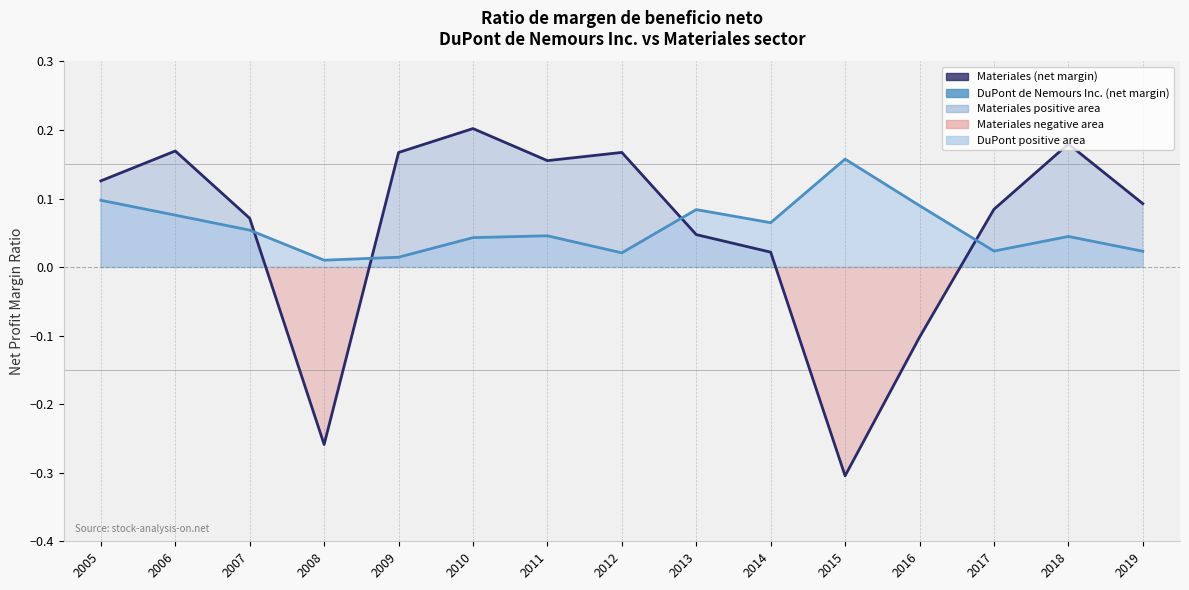

True or false: Materiales has a value of 0.1 at 2013.

False